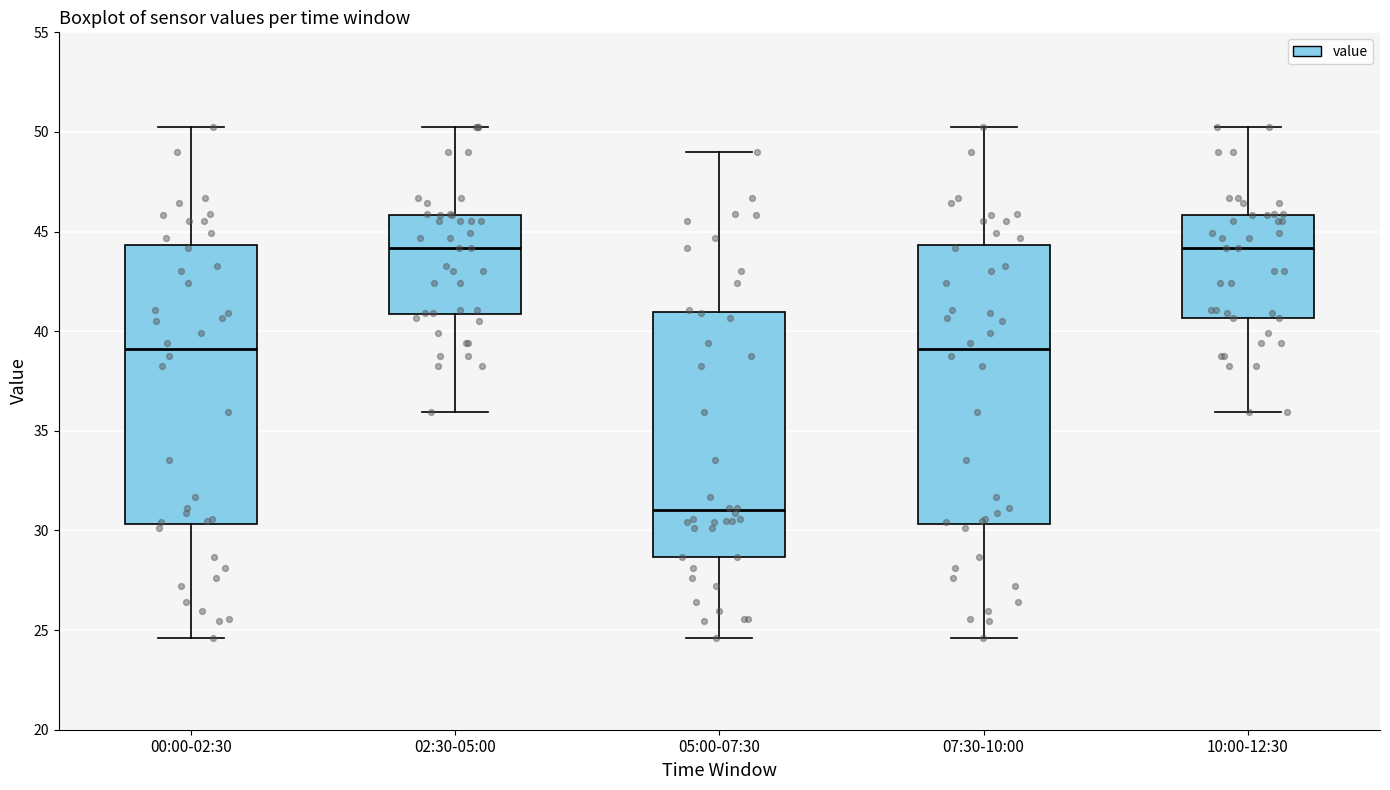

Reading left to right, transcribe this box plot: for each box, give where its median line is, the range the box spans, and where its two whiskers end, as read against the y-axis. The values are not printed on the chart, so give them approximately, as read against the axis.

00:00-02:30: median 39.0, box 30.5 to 44.5, whiskers 24.5 to 50.5
02:30-05:00: median 44.0, box 41.0 to 46.0, whiskers 36.0 to 50.5
05:00-07:30: median 31.0, box 28.5 to 41.0, whiskers 24.5 to 49.0
07:30-10:00: median 39.0, box 30.5 to 44.5, whiskers 24.5 to 50.5
10:00-12:30: median 44.0, box 40.5 to 46.0, whiskers 36.0 to 50.5